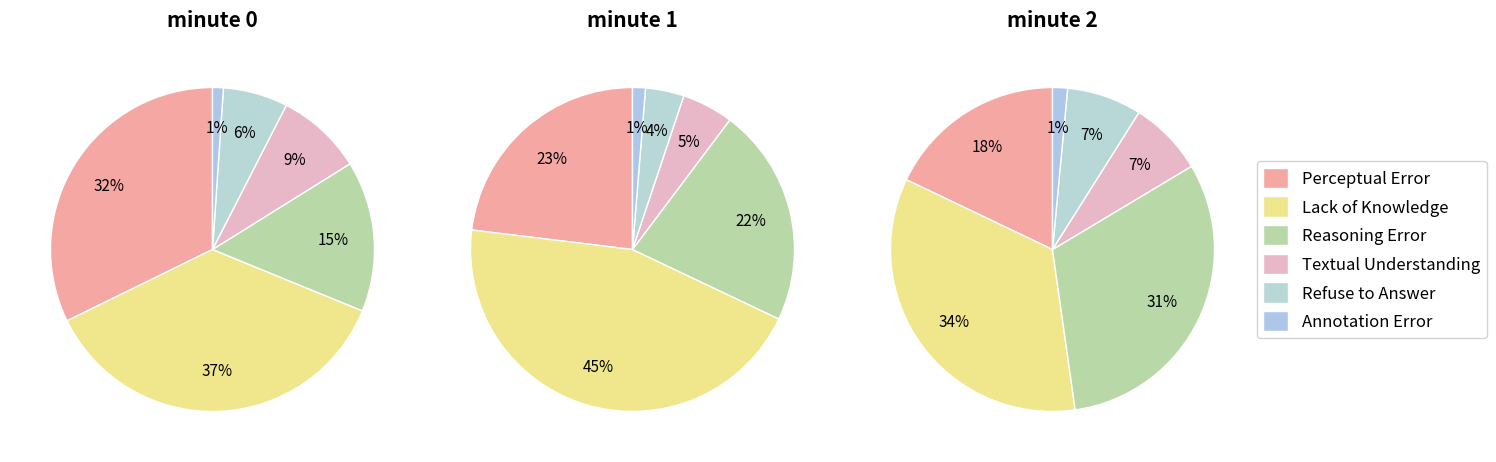

What is the total percentage of 4 and minute 0?

33.3%